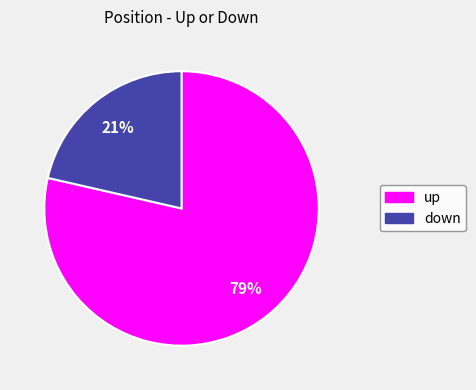

How many slices are in this pie chart?

2